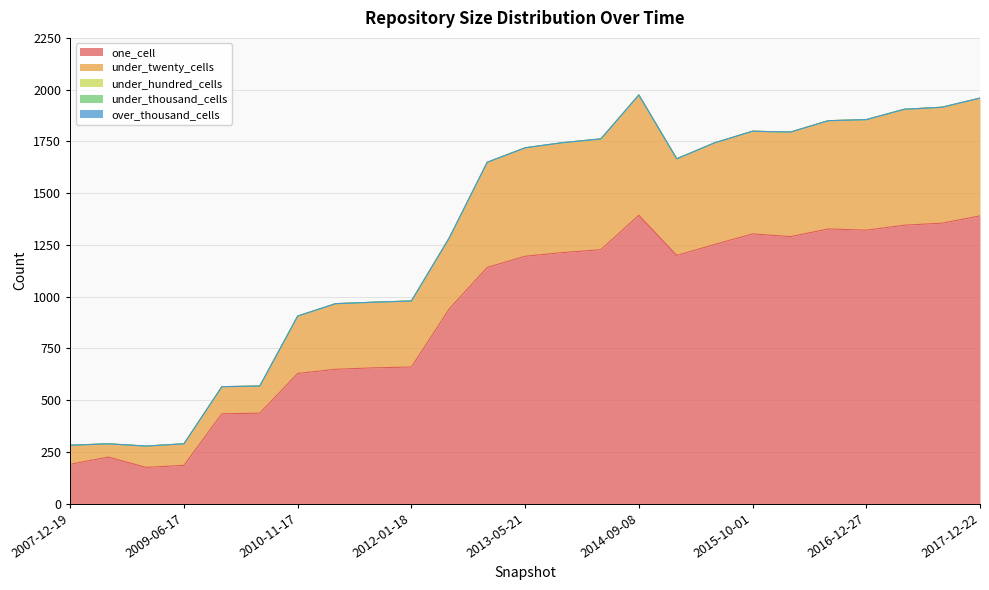

Reading right to left, extract all data points from this chart.

one_cell: 1390	1355	1345	1321	1327	1290	1303	1252	1199	1393	1227	1213	1195	1141	941	660	656	649	629	437	434	185	175	225	190
under_twenty_cells: 569	560	560	534	523	505	496	491	467	581	535	531	524	508	343	319	317	317	277	131	131	104	103	64	92
under_hundred_cells: 0	0	0	0	0	0	0	0	0	0	0	0	0	0	0	0	0	0	0	0	0	0	0	0	0
under_thousand_cells: 0	0	0	0	0	0	0	0	0	0	0	0	0	0	0	0	0	0	0	0	0	0	0	0	0
over_thousand_cells: 0	0	0	0	0	0	0	0	0	0	0	0	0	0	0	0	0	0	0	0	0	0	0	0	0